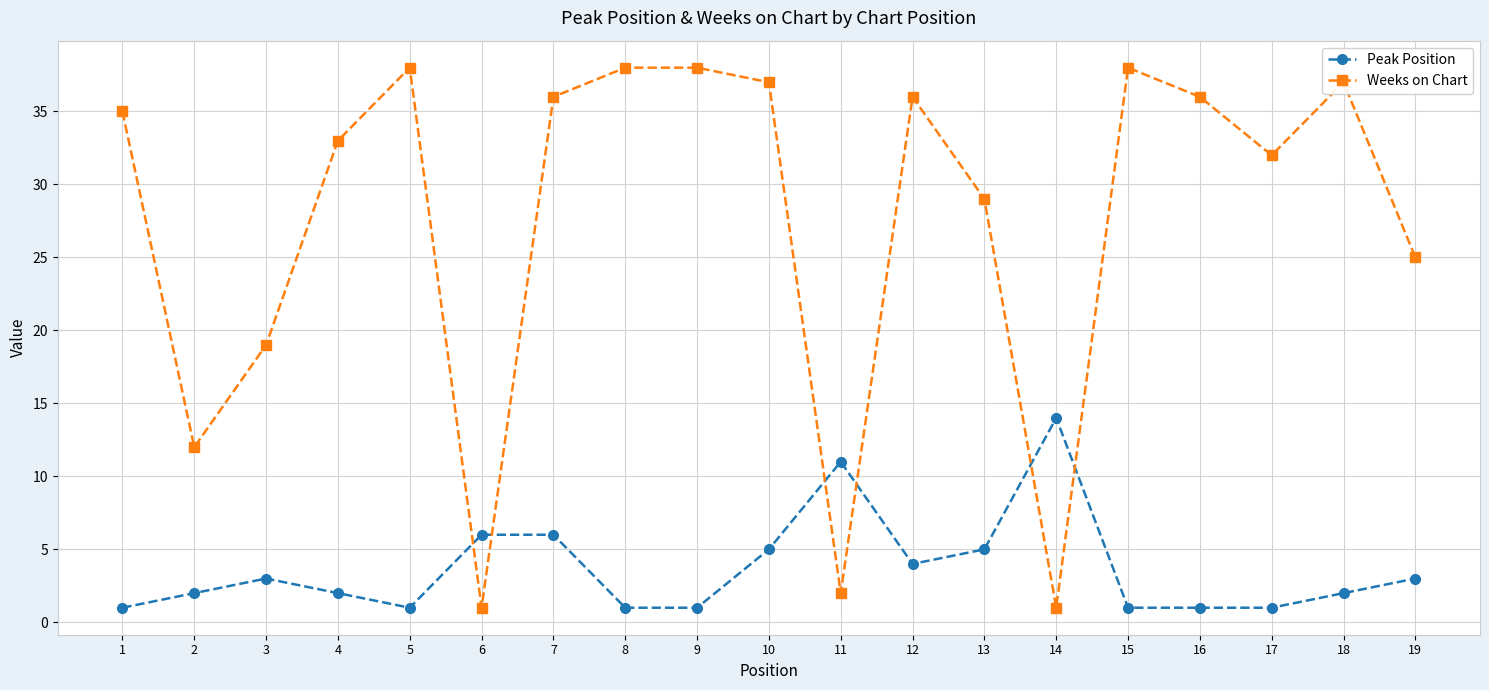

True or false: Weeks on Chart and Peak Position cross at least once.

True